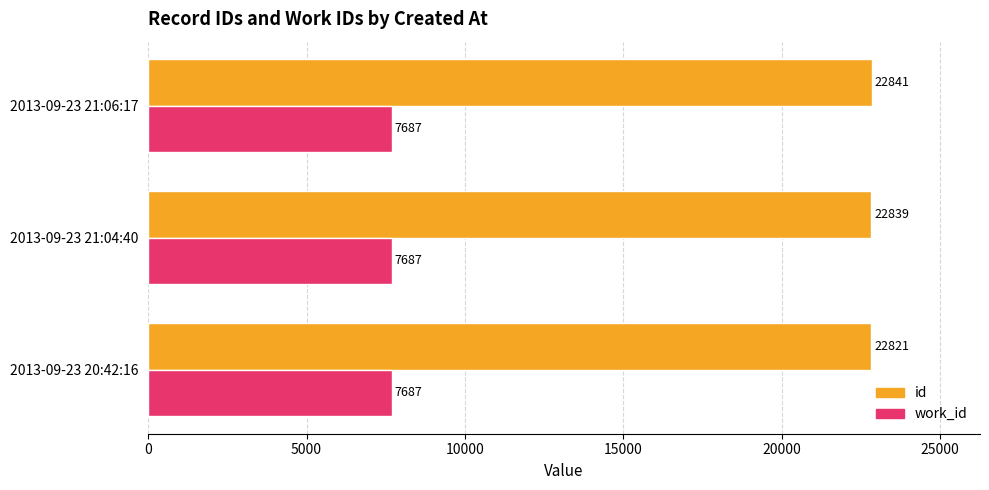

True or false: work_id has a value of 7687 at 2013-09-23 21:06:17.

True